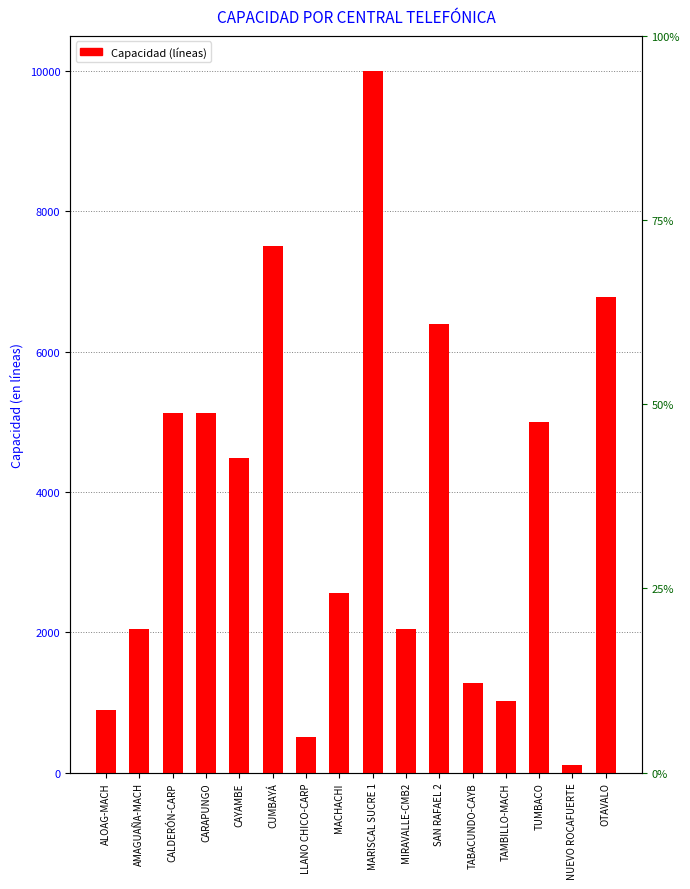

What is the average value?

3805